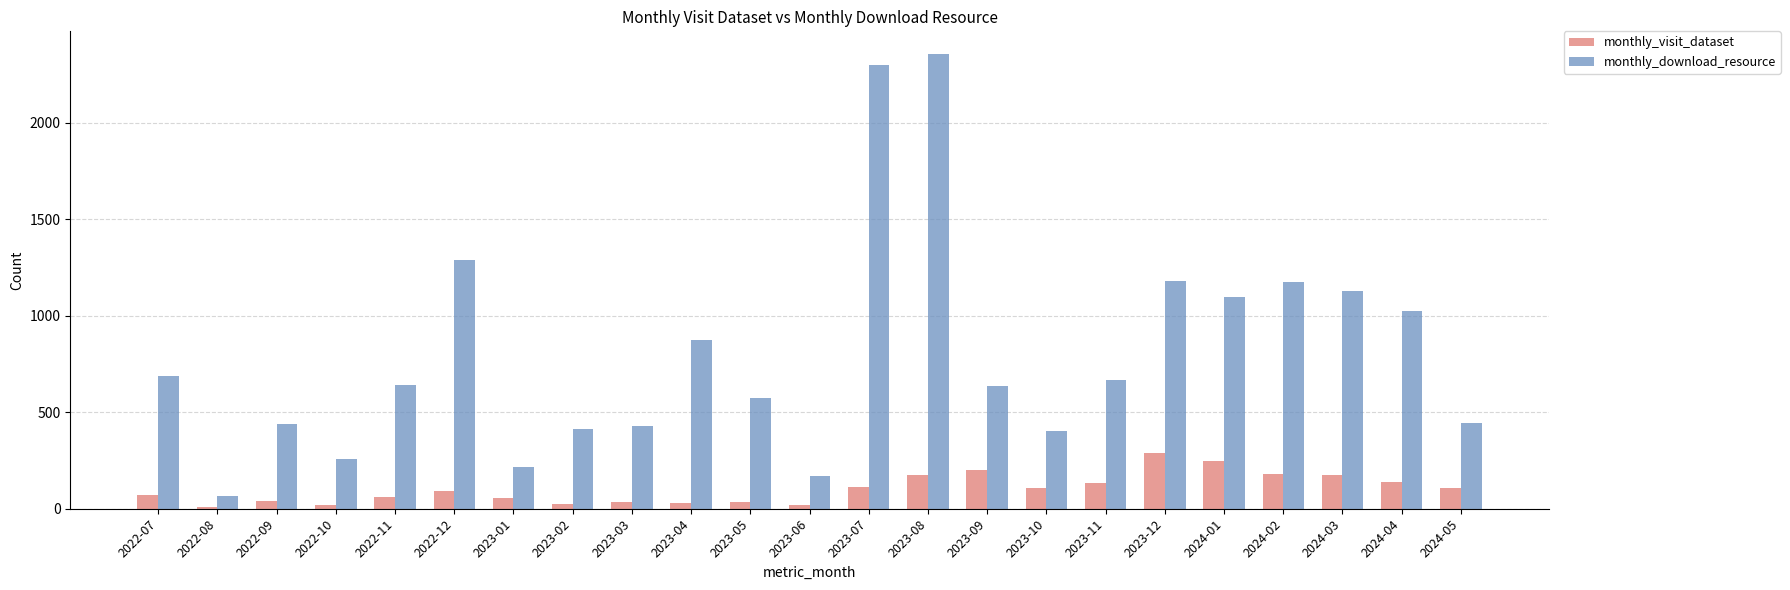

What is the sum of all monthly_download_resource values?

18482